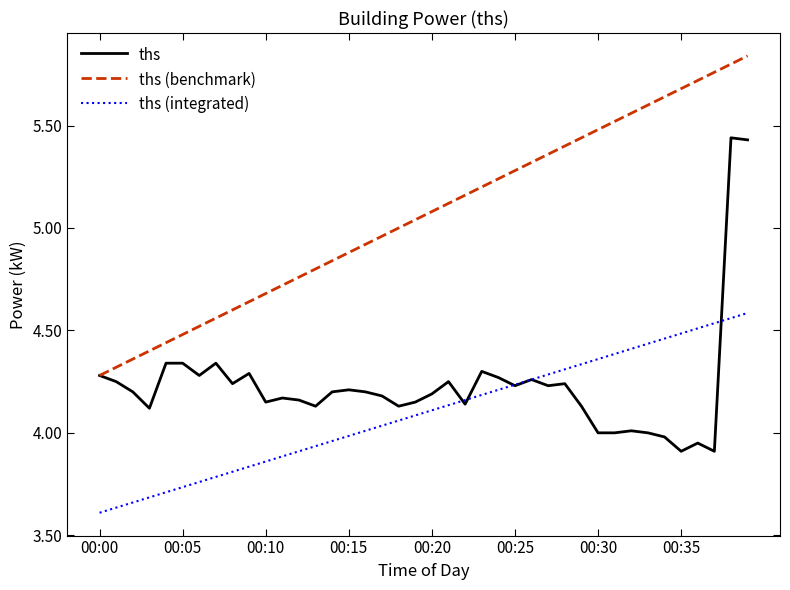

List the series in order of their peak value, highest first.

ths (benchmark), ths, ths (integrated)